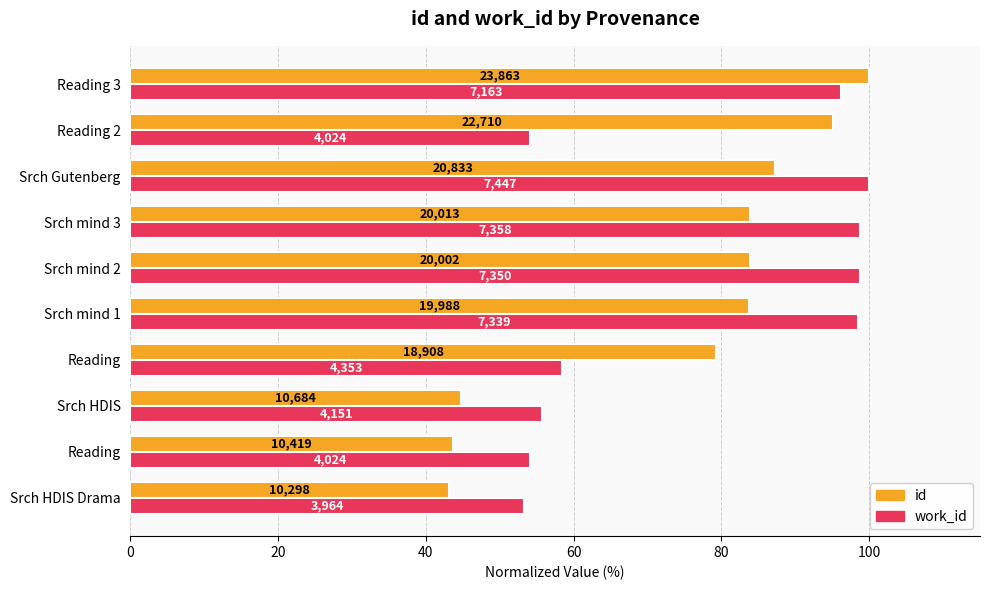

Reading left to right, transcribe all the data shown in this chart.

id: 43.2	43.7	44.8	79.2	83.8	83.8	83.9	87.3	95.2	100.0
work_id: 53.2	54.0	55.7	58.5	98.5	98.7	98.8	100.0	54.0	96.2